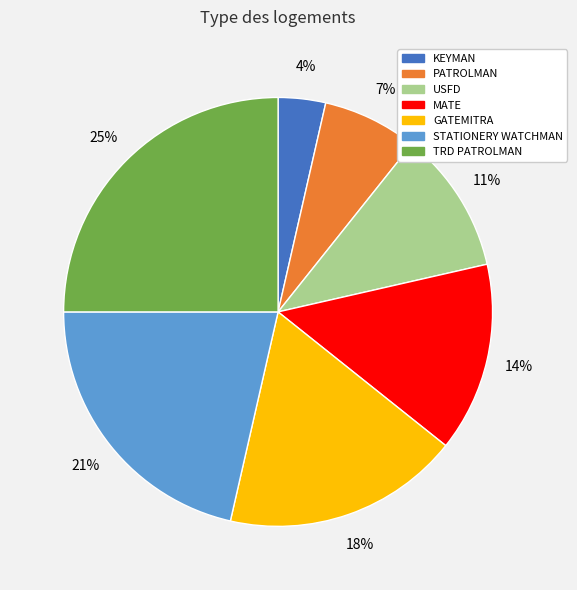

To the nearest percent, what is the combined percentage of STATIONERY WATCHMAN and TRD PATROLMAN?

46%